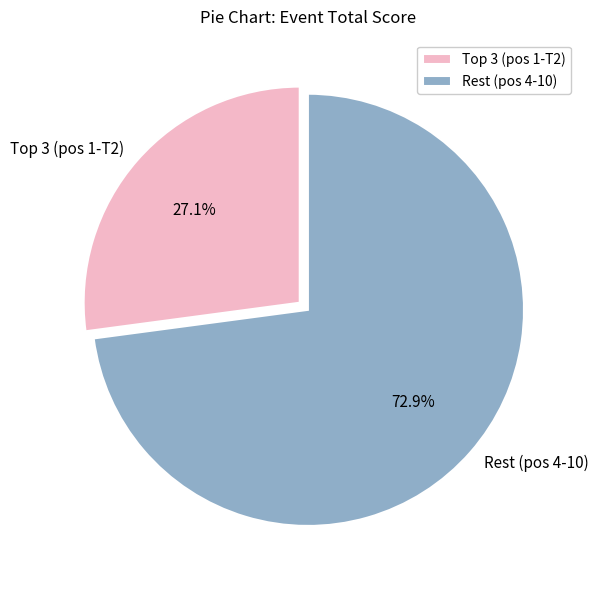

Rank the categories by value from highest to lowest.

Rest (pos 4-10), Top 3 (pos 1-T2)